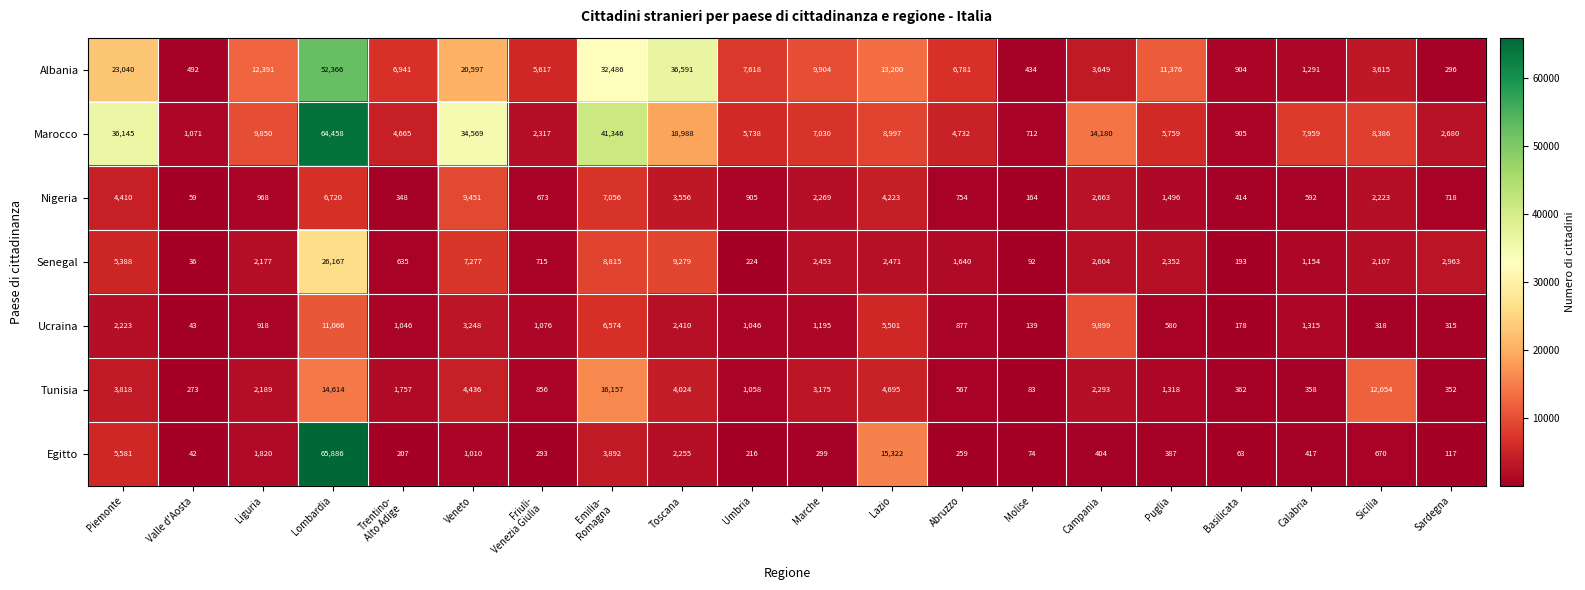

At Calabria, list the series in order from smallest to largest.

Tunisia, Egitto, Nigeria, Senegal, Albania, Ucraina, Marocco